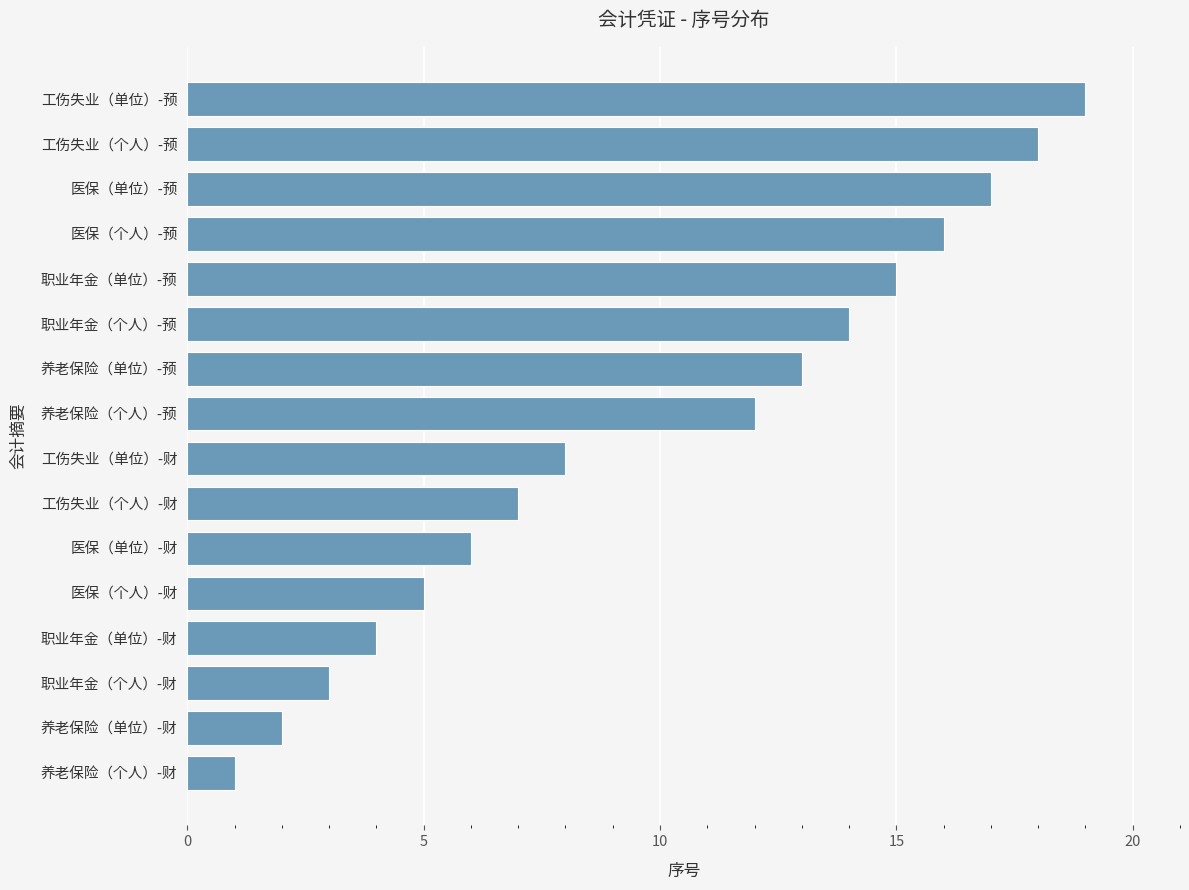

What position from the top is 医保（单位）-预?

3